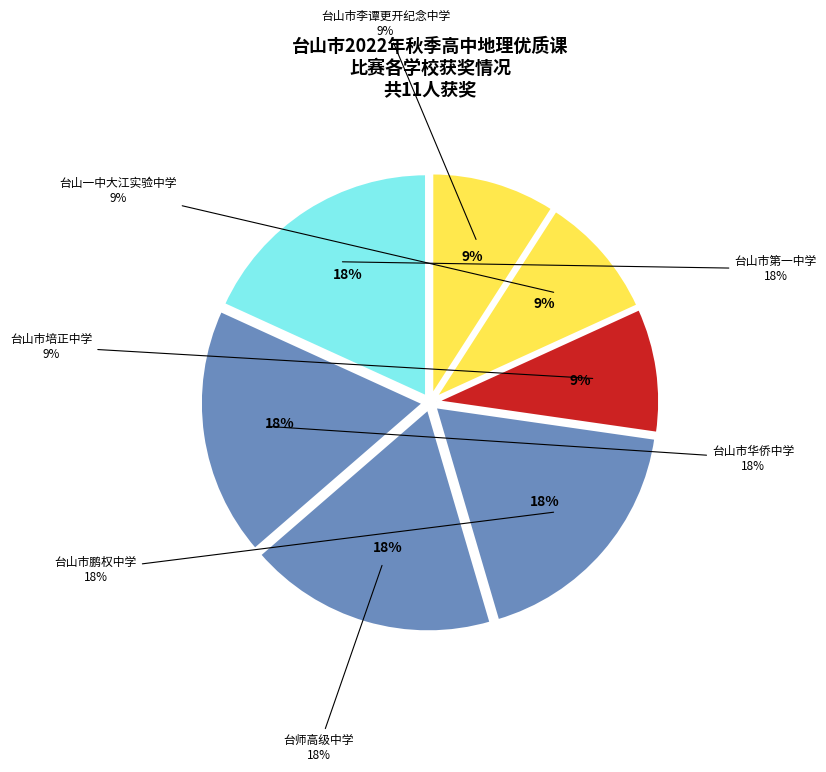

Which category has the biggest portion of the pie?

台山市第一中学